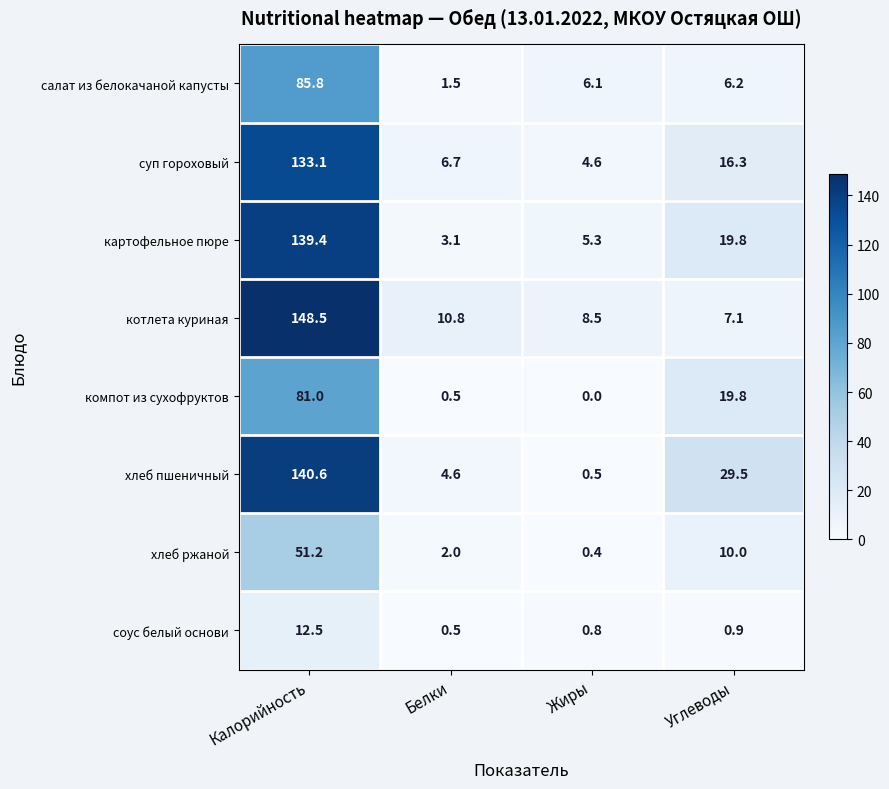

True or false: суп гороховый has a value of 7.0 at Жиры.

False